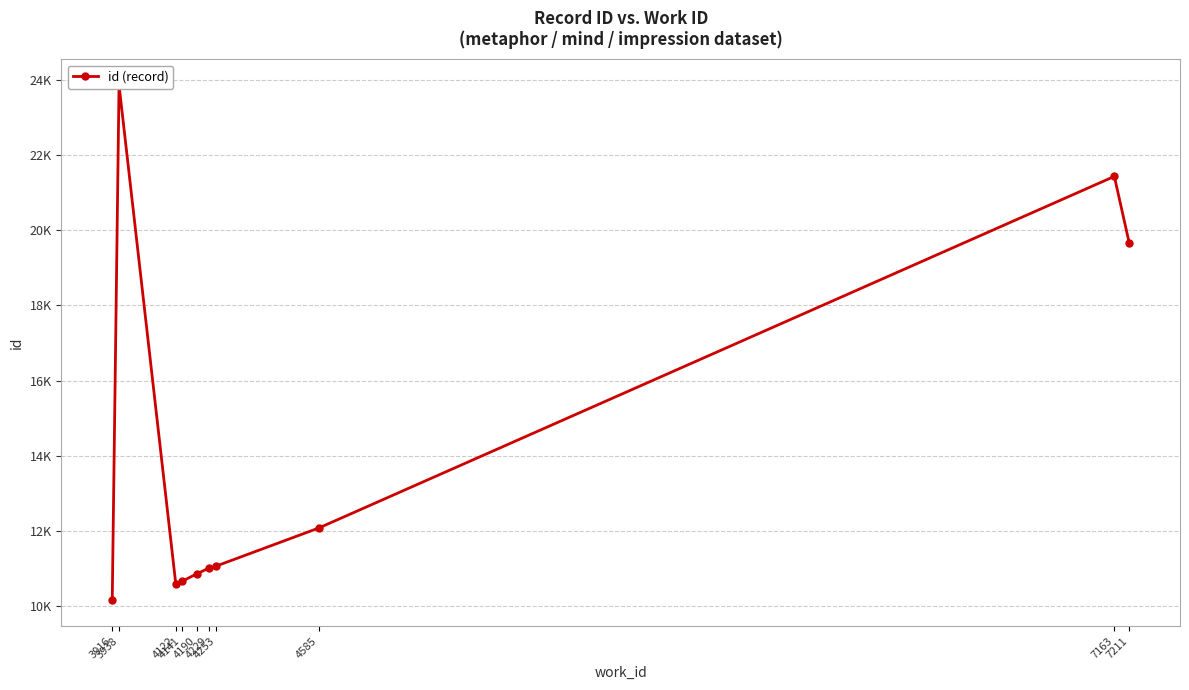

Does the chart have visible grid lines?

Yes